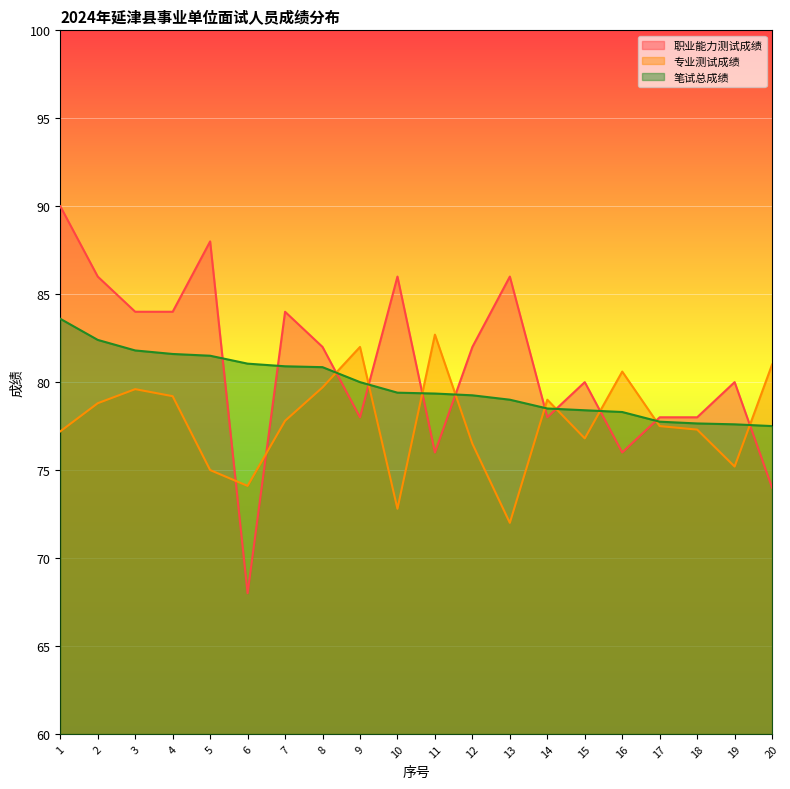

At which label is 笔试总成绩 closest to 80?

9